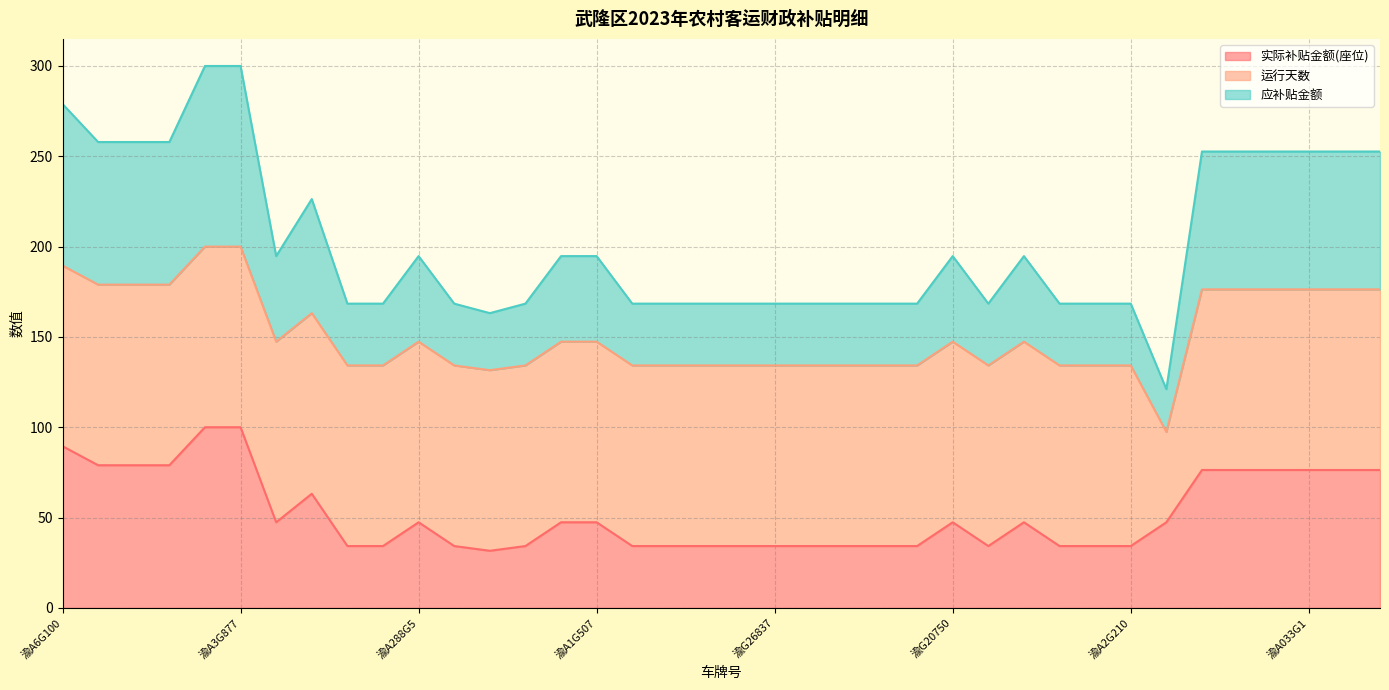

What is the minimum value for 实际补贴金额(座位)?

31.6